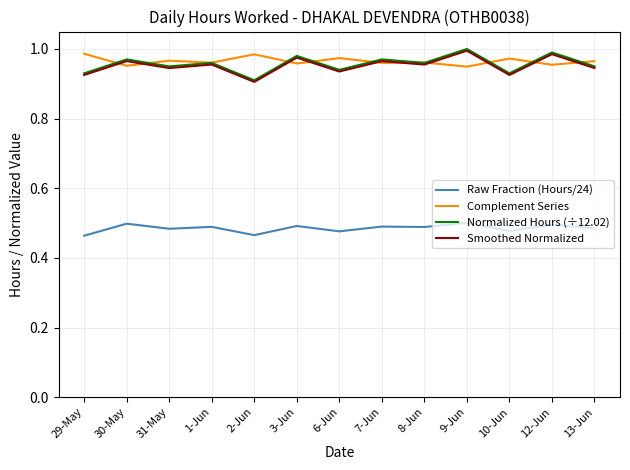

What is the total value across all series at 31-May?

3.3